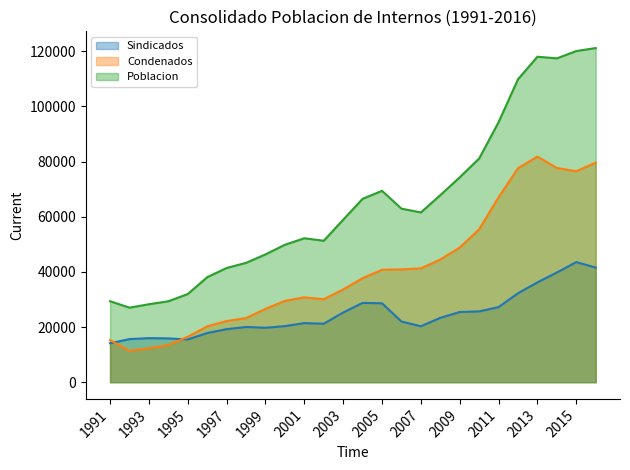

Rank the series by their maximum value, from highest to lowest.

Poblacion line, Condenados line, Sindicados line